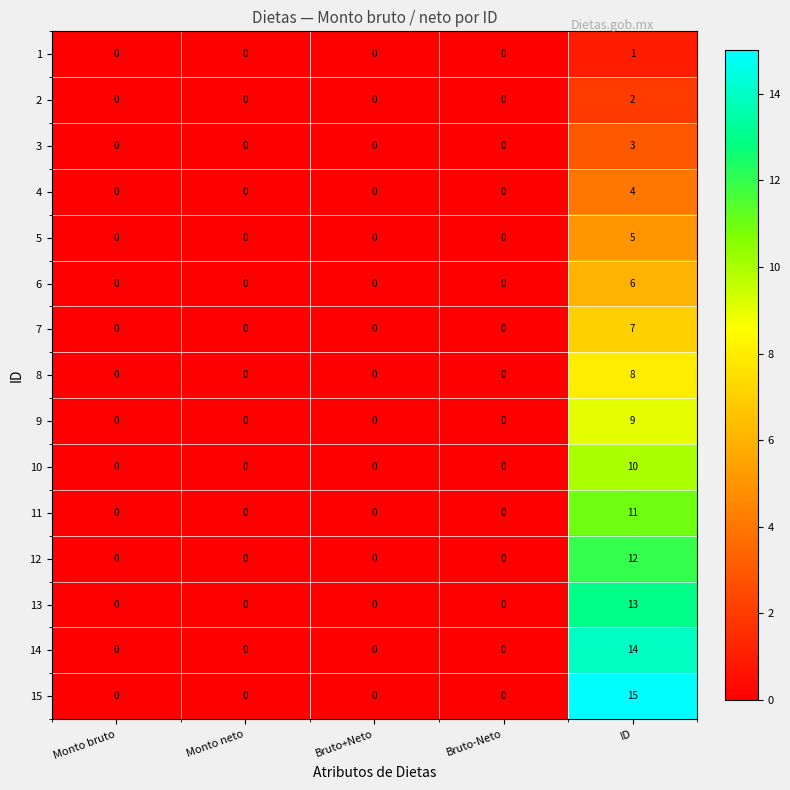

The value of 13 at Monto neto is -5. True or false?

False